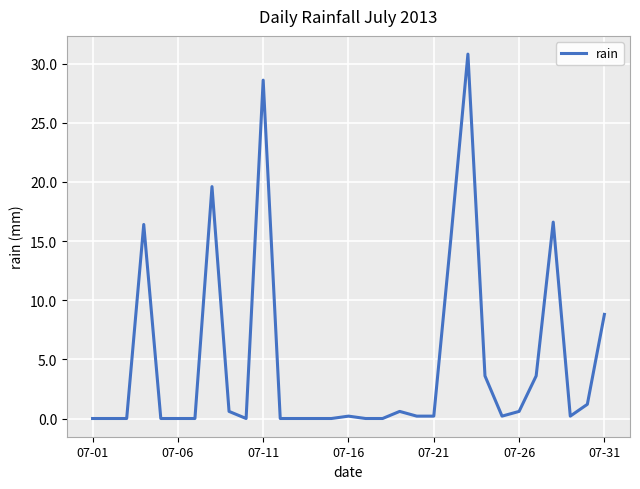

What is the difference between the second highest and minimum values?

28.6